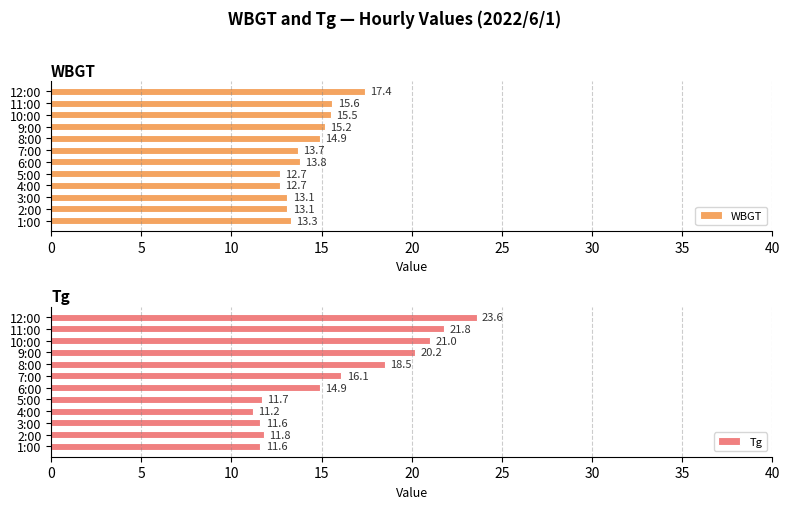

Which category has the highest value in the WBGT series?

12:00